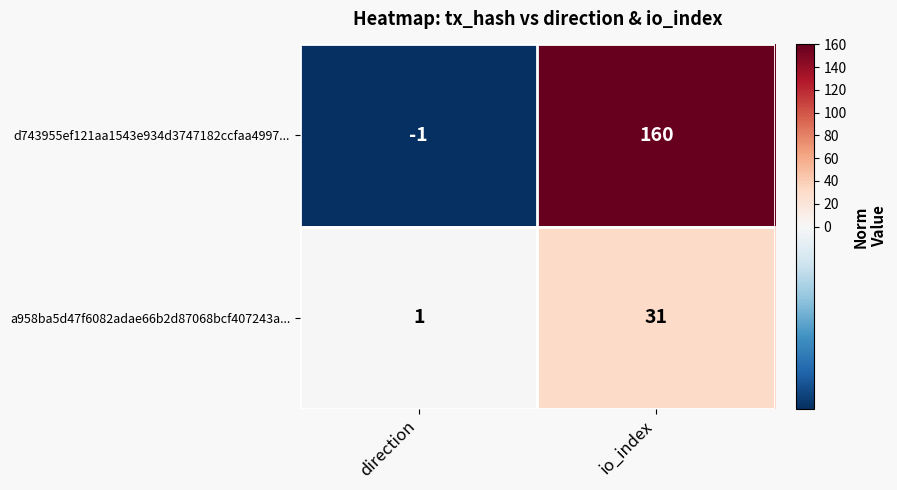

True or false: a958ba5d47f6082adae66b2d87068bcf407243a... has a value of 1 at direction.

True